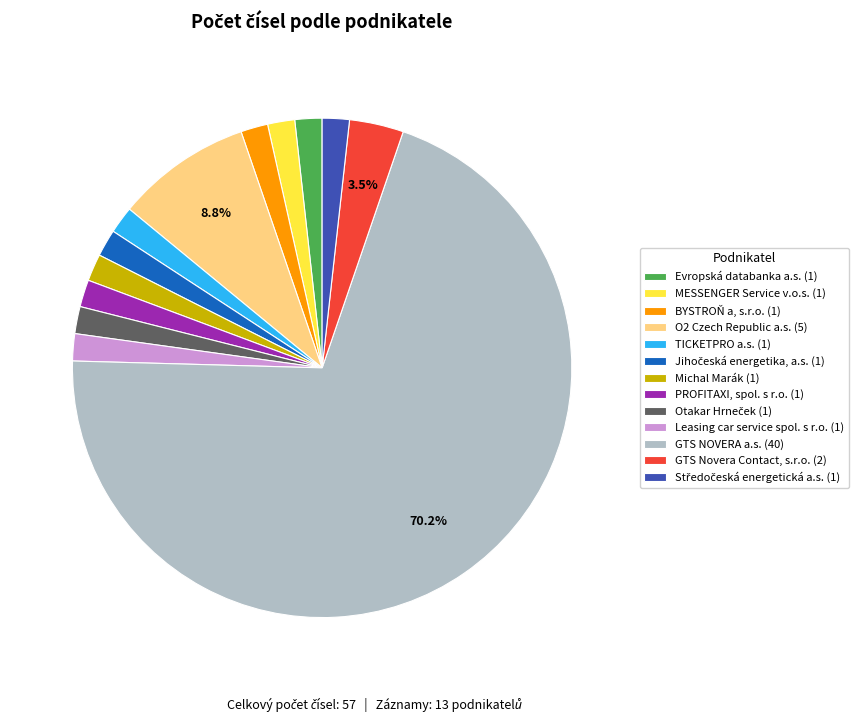

True or false: GTS Novera Contact, s.r.o. accounts for 11% of the total.

False